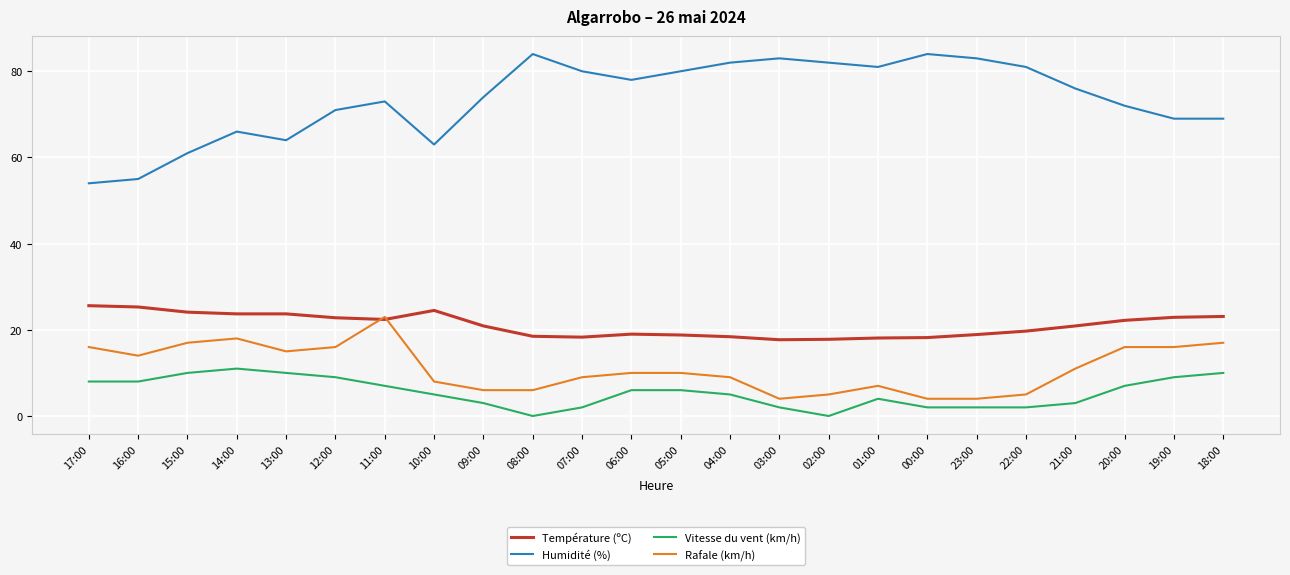

Count the number of data series in this chart.

4